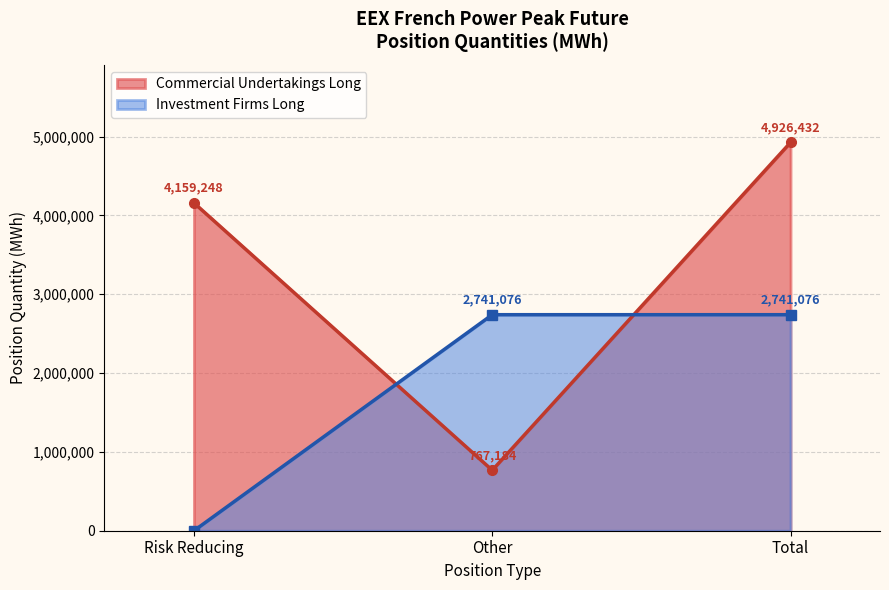

List the series in order of their peak value, highest first.

Commercial Undertakings Long, Investment Firms Long